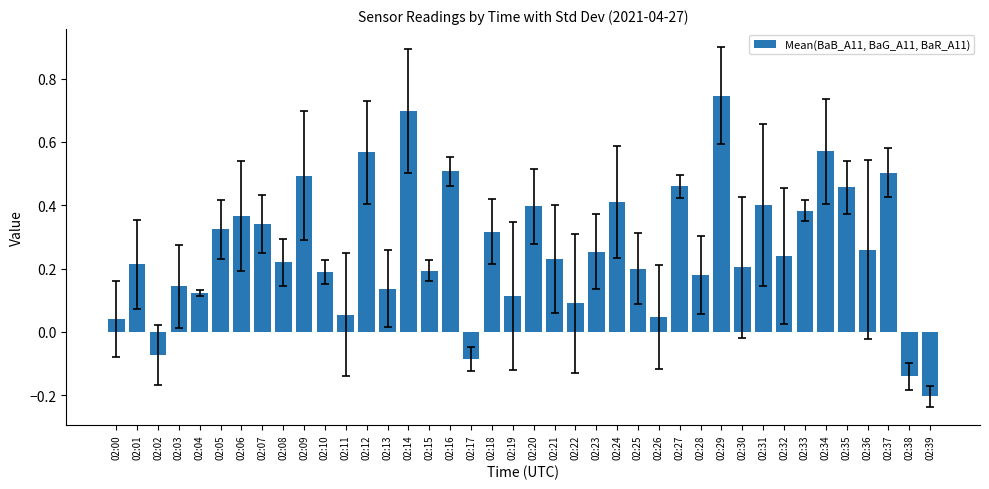

At which label does the data first exceed 0?

02:00